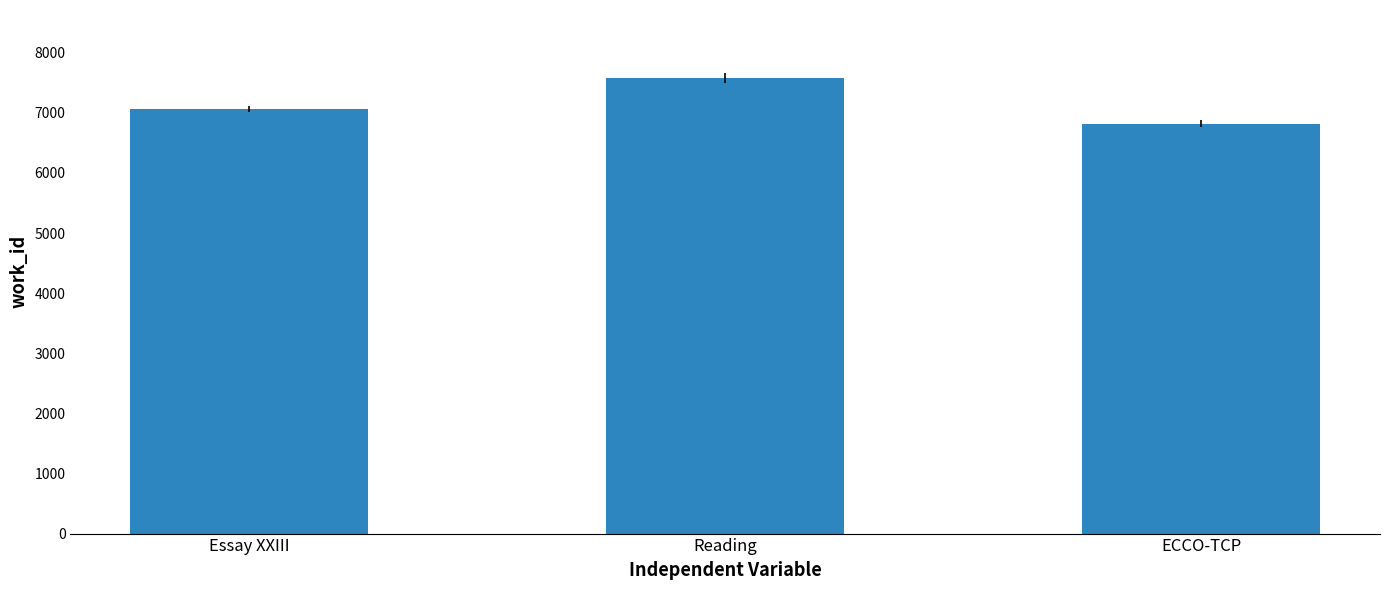

Reading left to right, extract all data points from this chart.

Essay XXIII=7063	Reading=7574	ECCO-TCP=6816